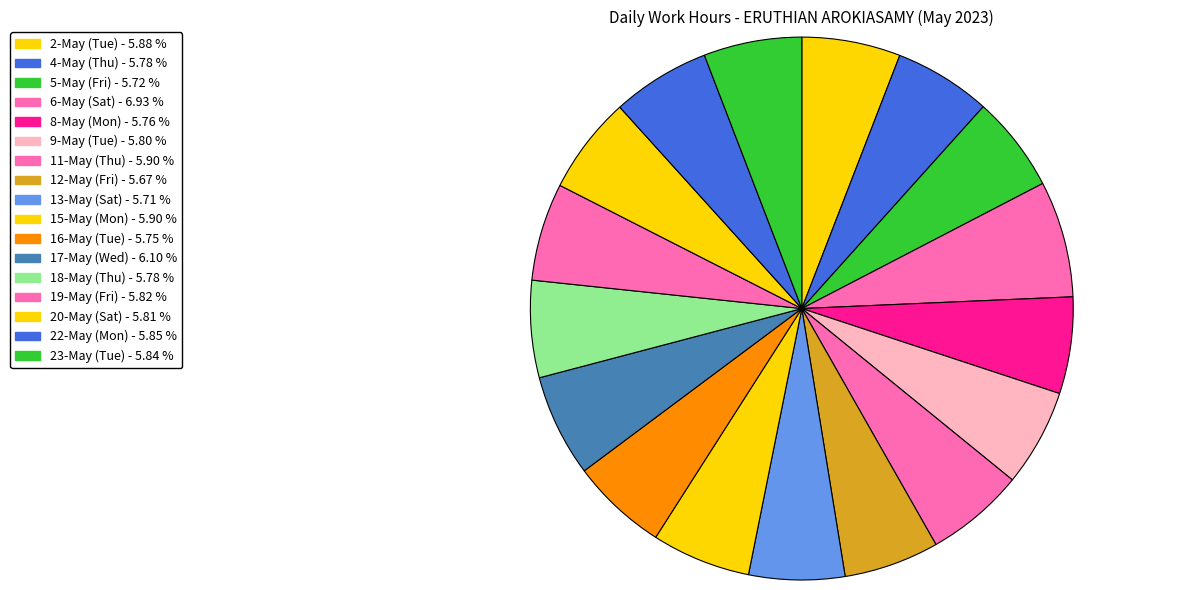

Count the number of slices in the pie.

17